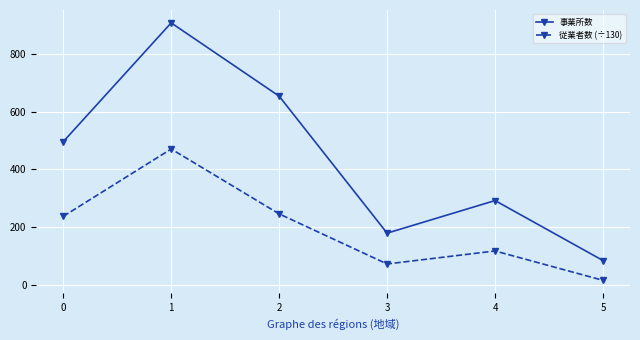

At 2, list the series in order from largest to smallest.

事業所数, 従業者数 (÷130)